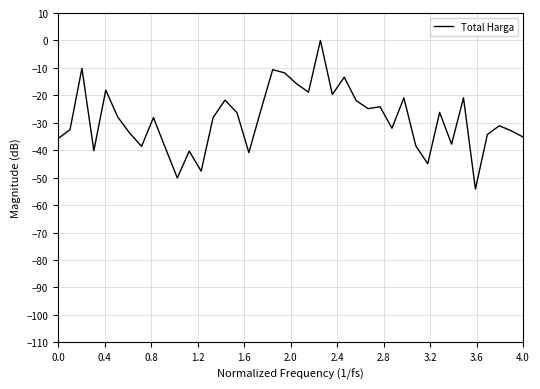

What is the smallest value displayed?

-54.2